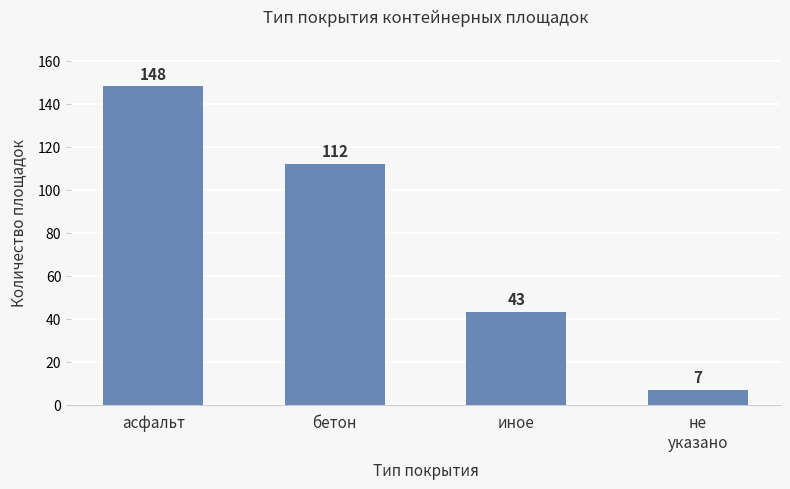

What is the label of the 2nd bar from the left?

бетон